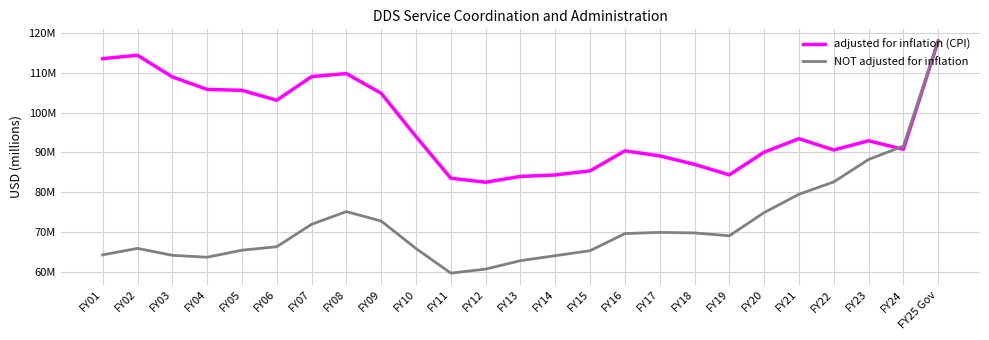

Between which two adjacent categories do adjusted for inflation (CPI) and NOT adjusted for inflation first intersect?

FY23 and FY24